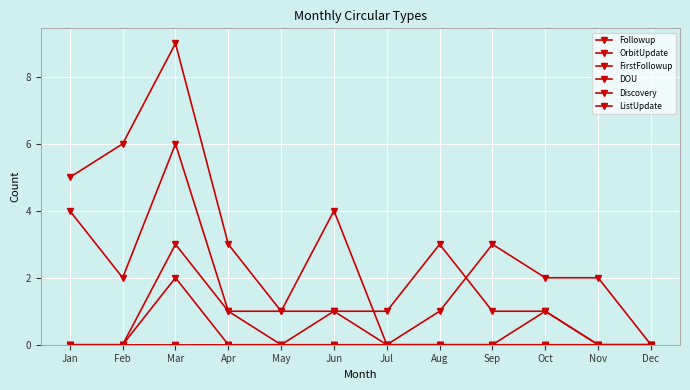

Does the chart display data point markers on the line(s)?

Yes